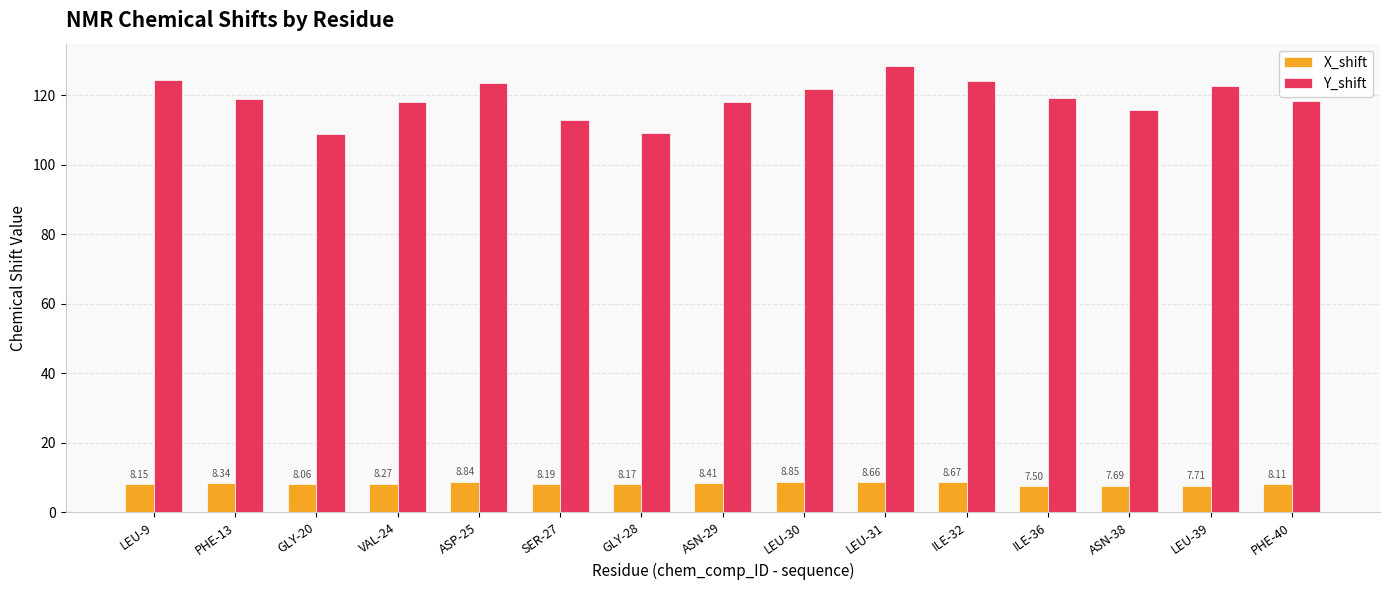

What are all the series names shown in the legend?

X_shift, Y_shift